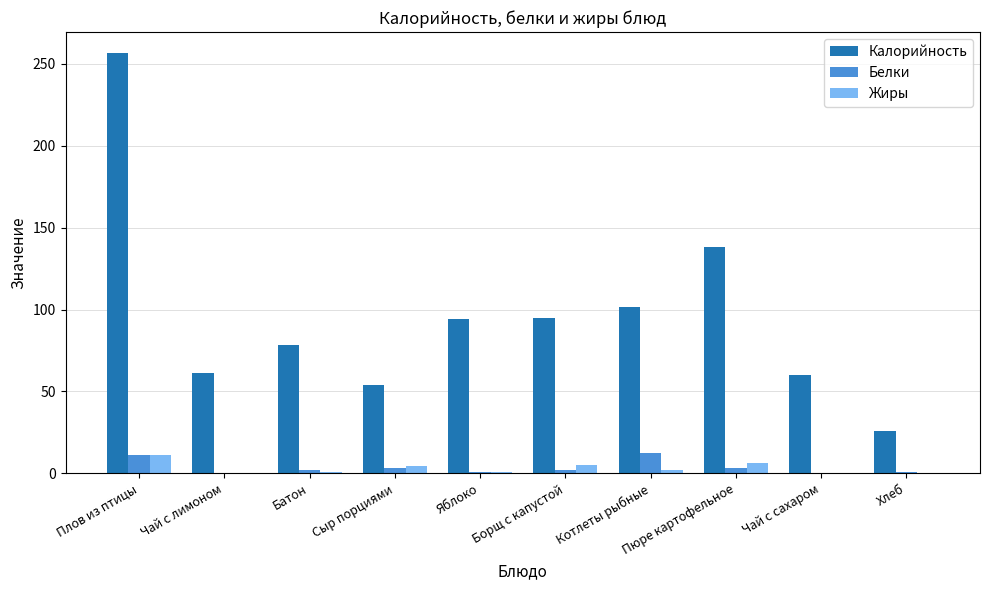

The Калорийность series shows 54.0 at Сыр порциями. True or false?

True